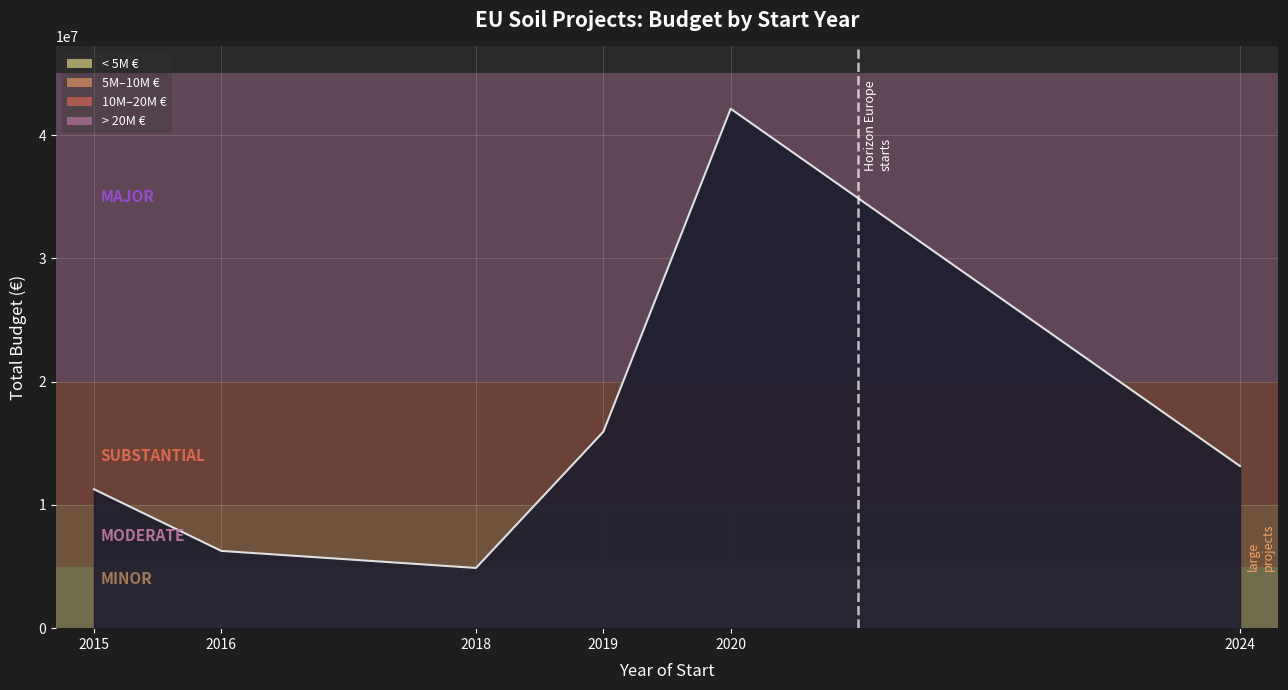

The chart shows a value of 6267994 at 2016. True or false?

True